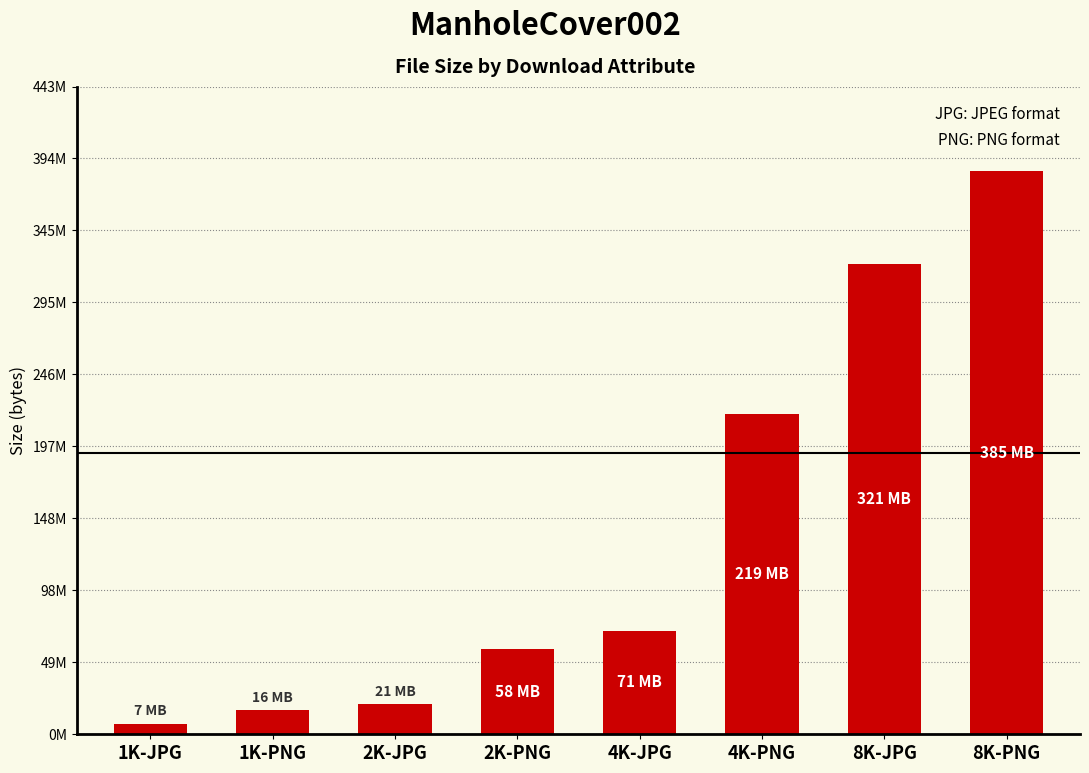

Rank the categories by value from lowest to highest.

1K-JPG, 1K-PNG, 2K-JPG, 2K-PNG, 4K-JPG, 4K-PNG, 8K-JPG, 8K-PNG